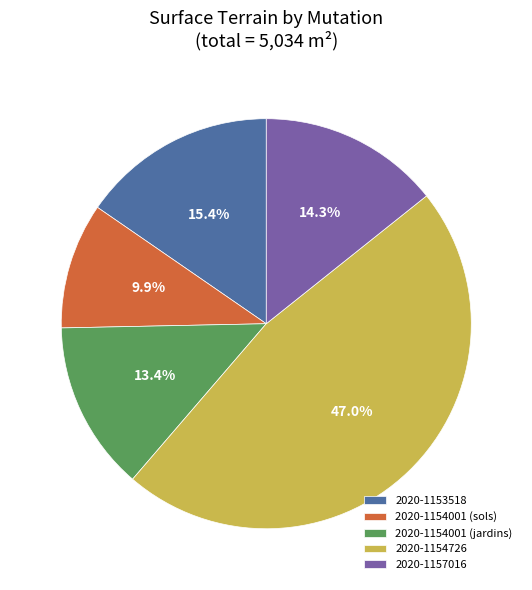

To the nearest percent, what percentage of the pie is 2020-1154001 (sols)?

10%